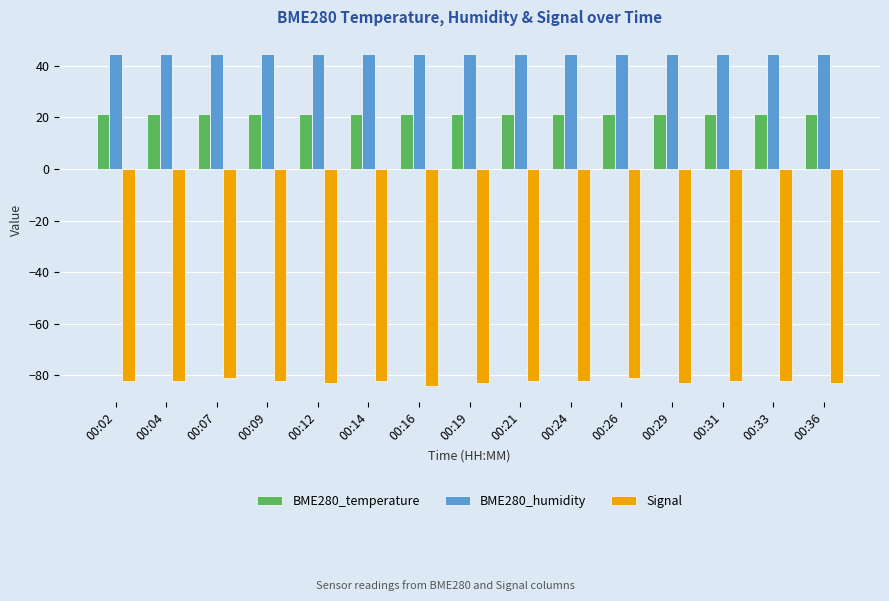

What is the highest value of the Signal series?

-81.0